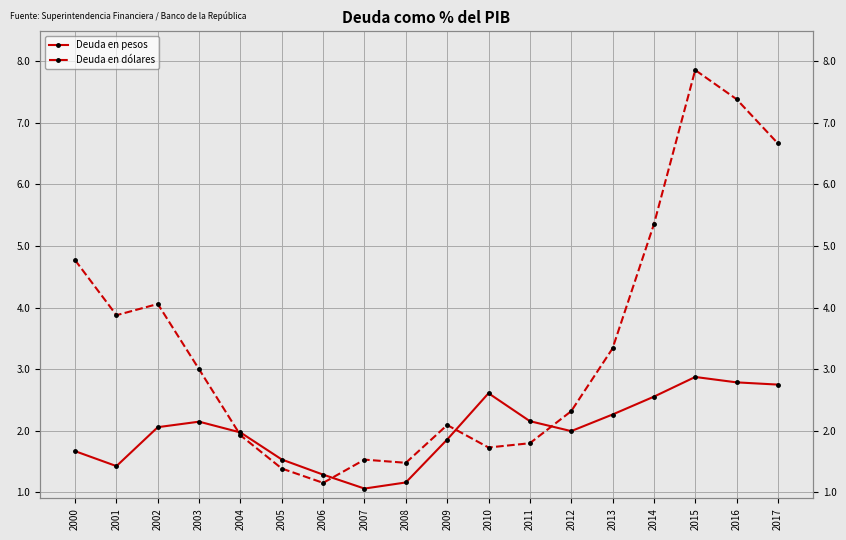

Reading left to right, list all the values displayed in this chart.

Deuda en pesos: 1.7	1.4	2.1	2.1	2.0	1.5	1.3	1.1	1.2	1.9	2.6	2.2	2.0	2.3	2.6	2.9	2.8	2.7
Deuda en dólares: 4.8	3.9	4.1	3.0	1.9	1.4	1.2	1.5	1.5	2.1	1.7	1.8	2.3	3.3	5.3	7.9	7.4	6.7